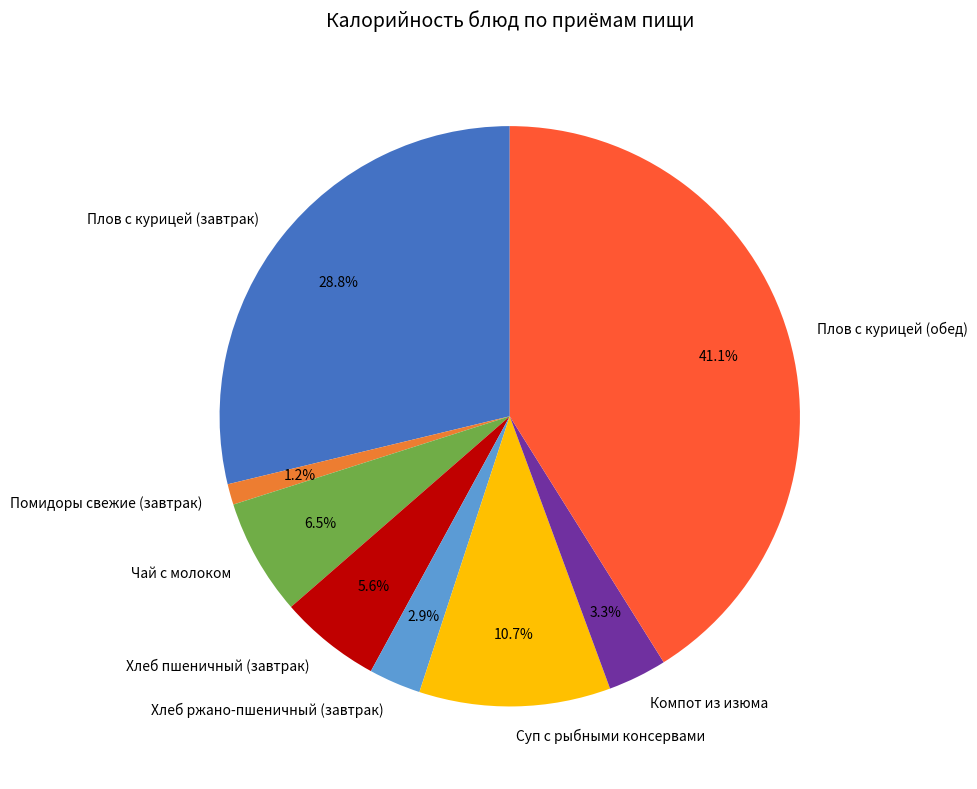

The Суп с рыбными консервами slice represents 11% of the pie. True or false?

True